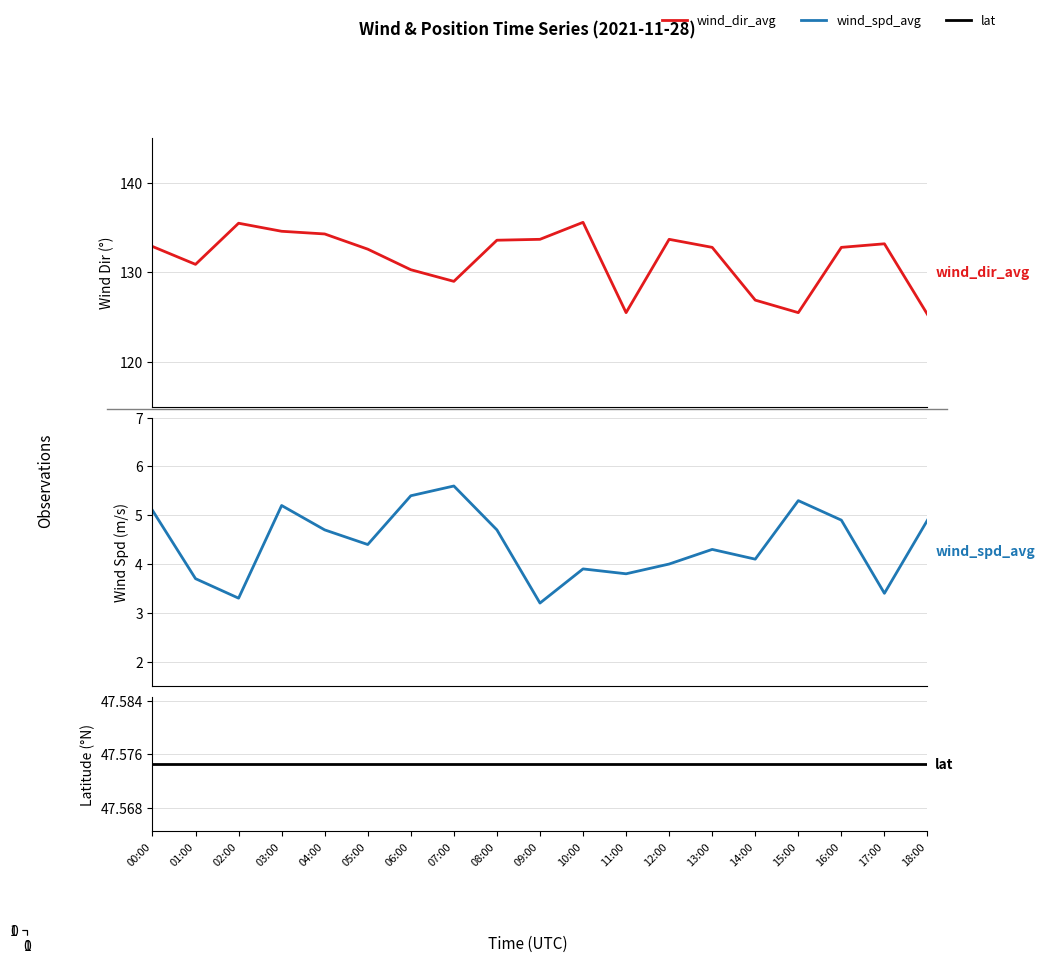

List the series in order of their overall mean, lowest first.

wind_spd_avg, lat, wind_dir_avg